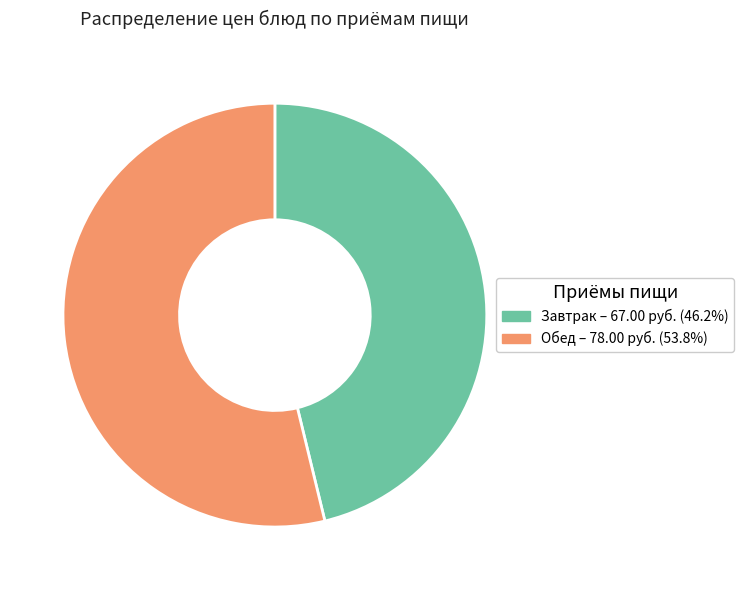

Does any single category account for the majority?

Yes